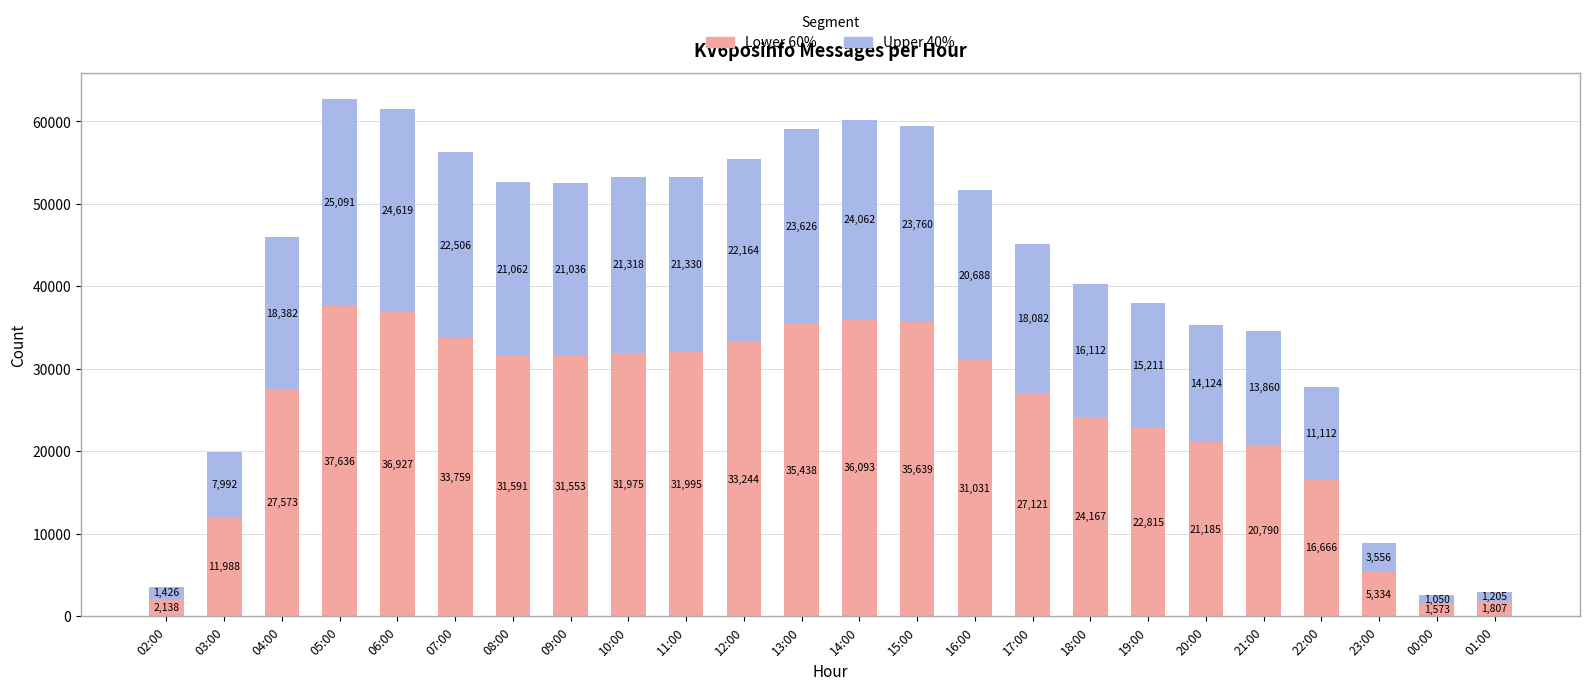

At which category is the sum across all series the highest?

05:00